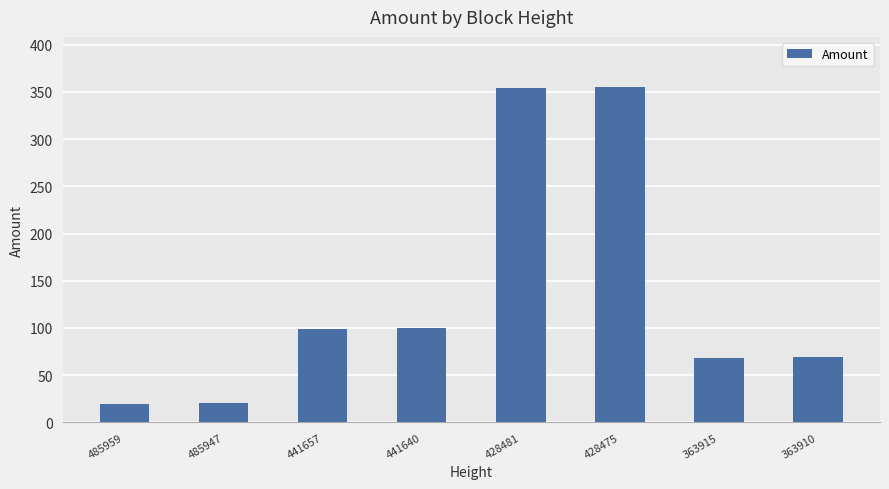

What is the minimum value shown in the chart?

20.0